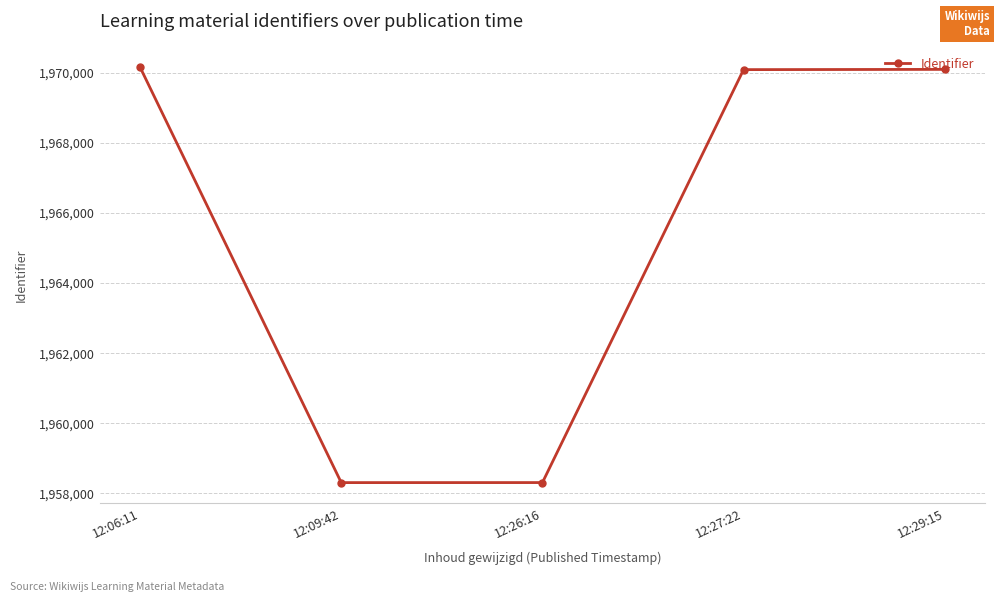

What is the minimum value shown in the chart?

1958305